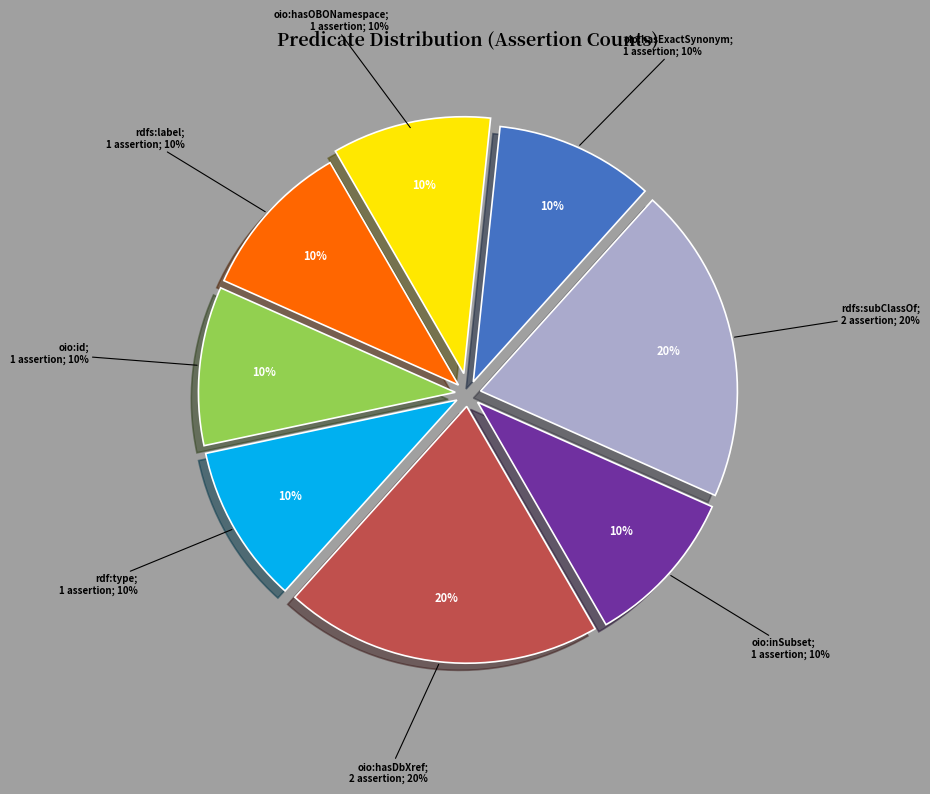

True or false: oio:id accounts for 19% of the total.

False